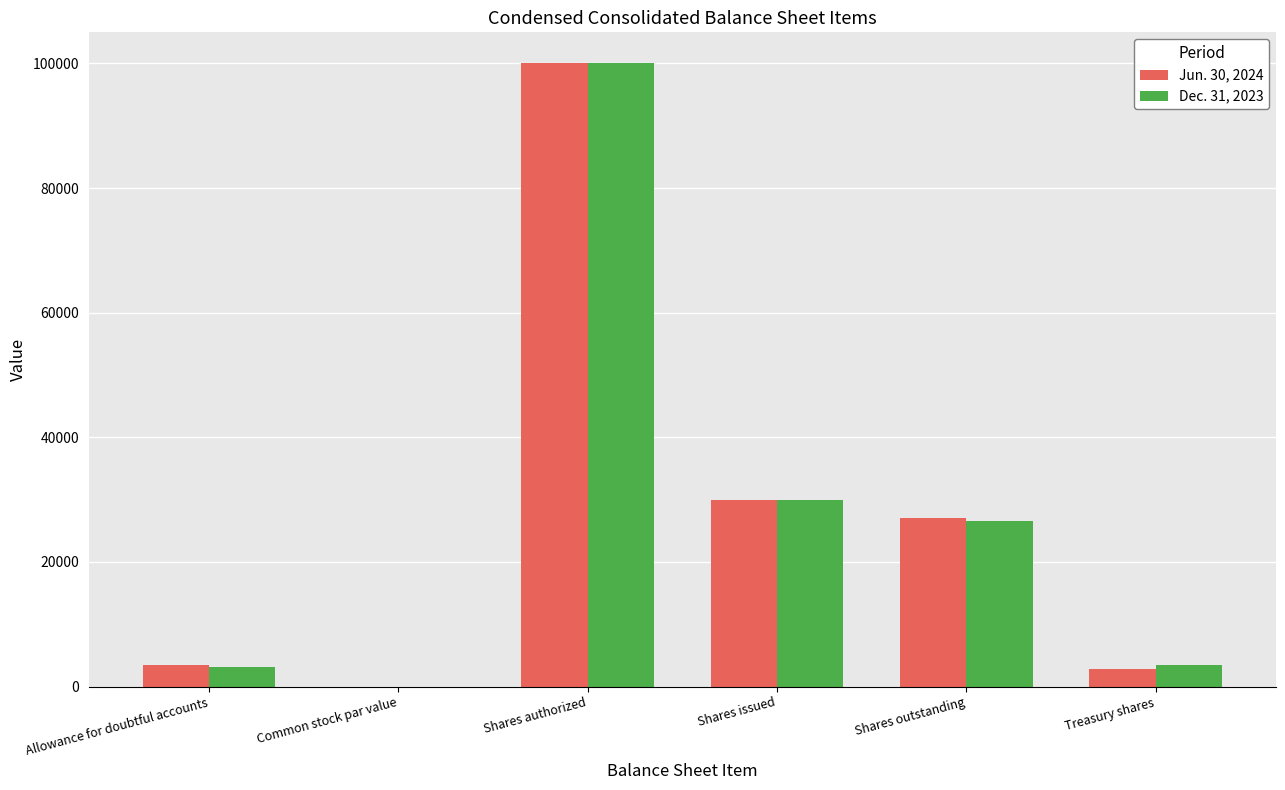

Is the value of Dec. 31, 2023 at Common stock par value greater than the value of Jun. 30, 2024 at Treasury shares?

No